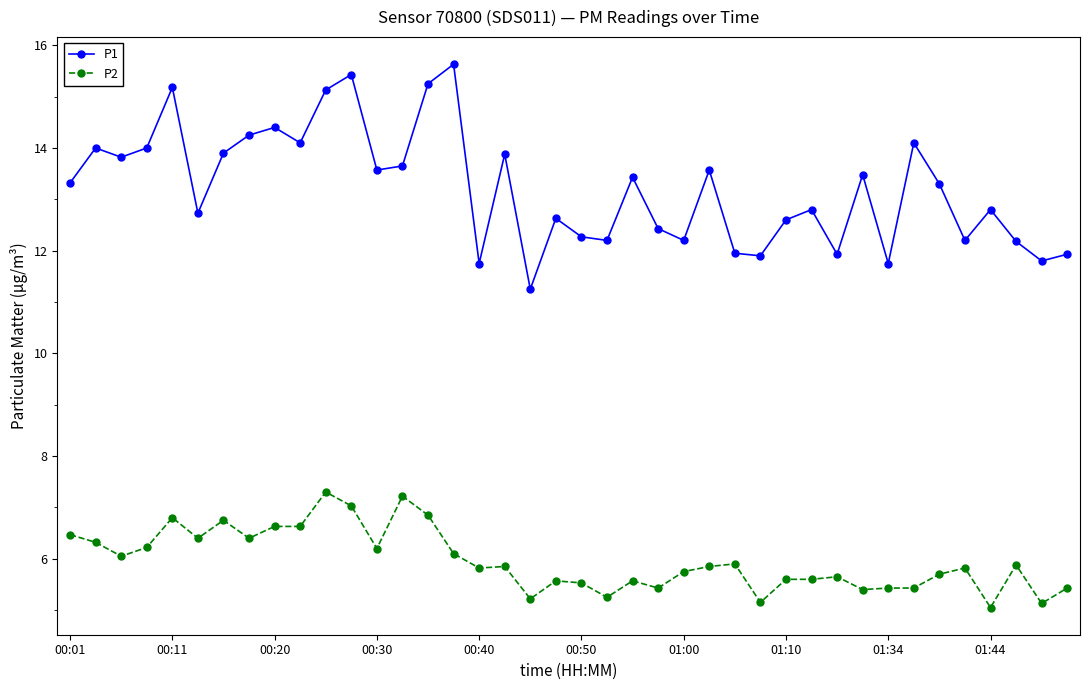

True or false: P1 and P2 intersect in this chart.

False